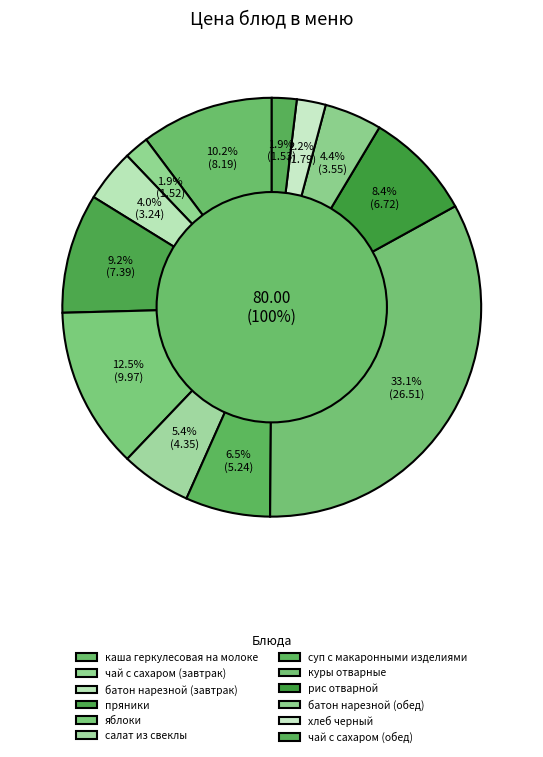

Rank the categories by value from lowest to highest.

чай с сахаром (завтрак), чай с сахаром (обед), хлеб черный, батон нарезной (завтрак), батон нарезной (обед), салат из свеклы, суп с макаронными изделиями, рис отварной, пряники, каша геркулесовая на молоке, яблоки, куры отварные